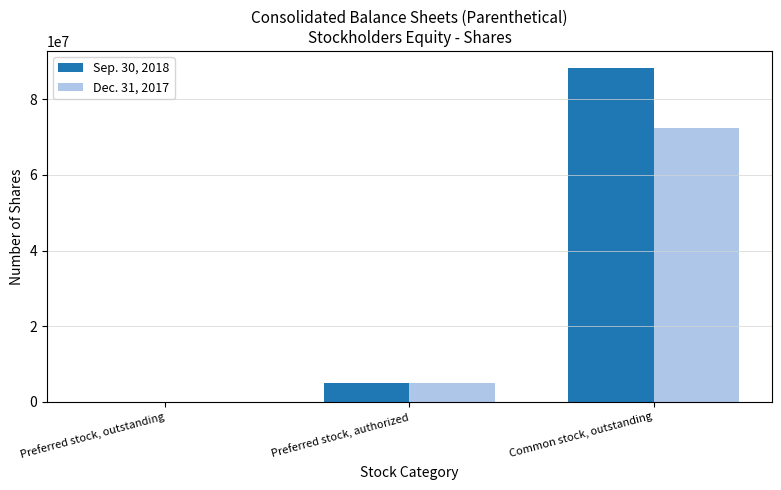

What is the maximum value for Sep. 30, 2018?

88398380